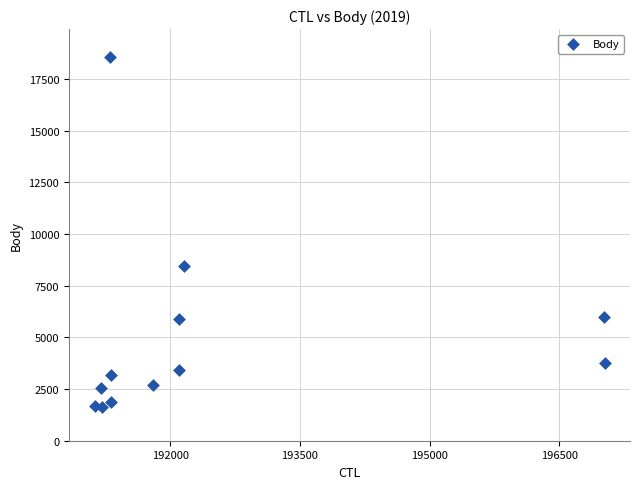

What is the average X value?

192473